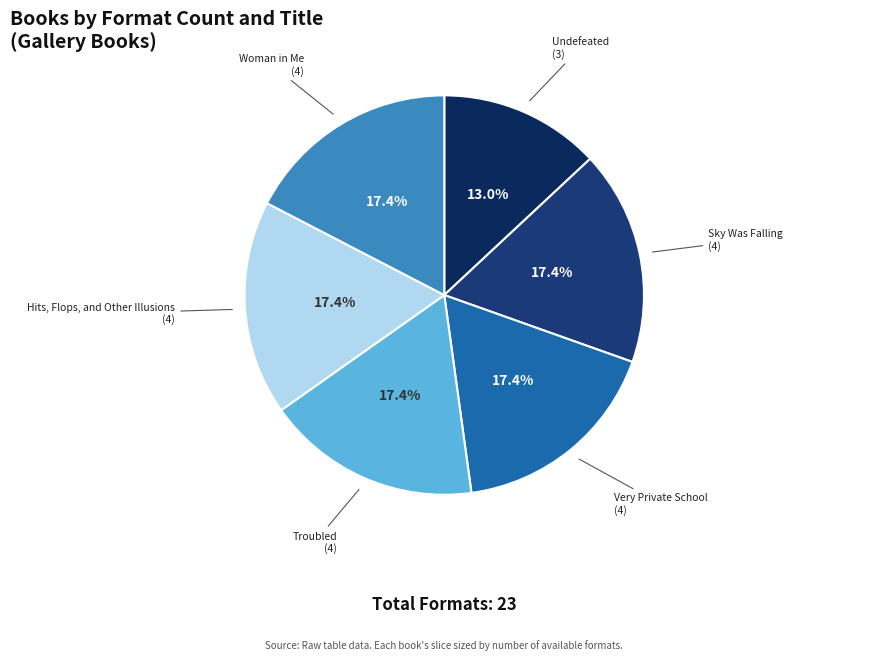

How many segments does this pie chart have?

6